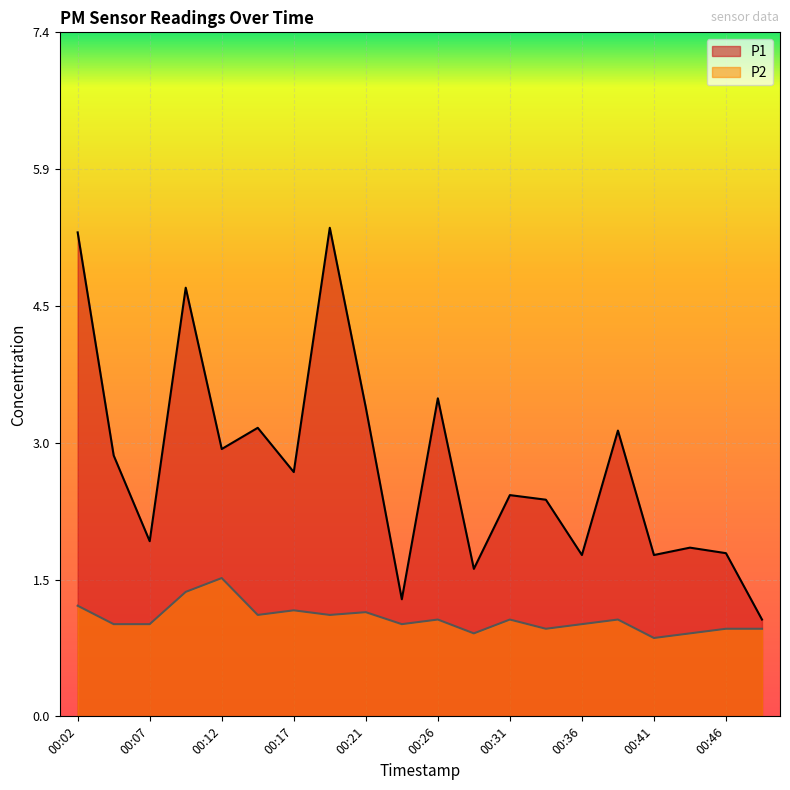

List the series in order of their peak value, highest first.

P1, P2